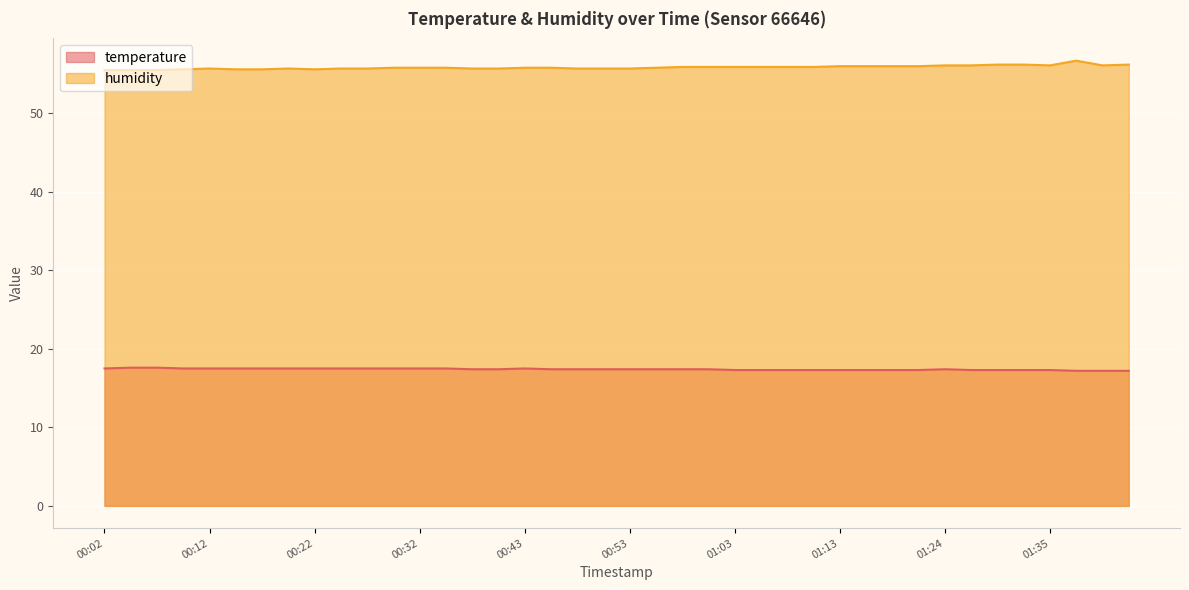

Which series changed the most between 00:25 and 00:45?

temperature